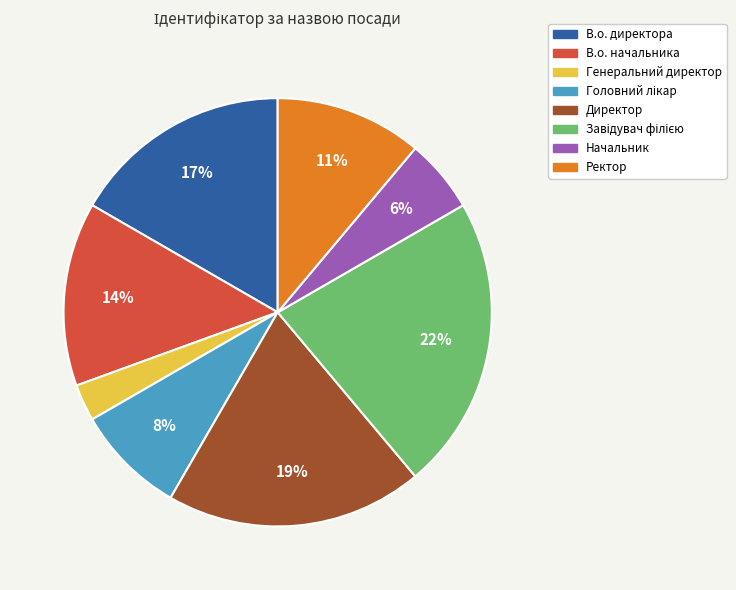

Do Ректор and В.о. директора together represent more than half of the pie?

No